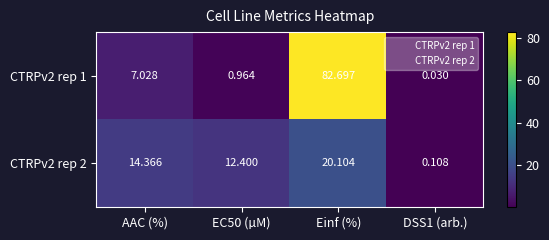

Which category has the highest value in the CTRPv2 rep 1 series?

Einf (%)